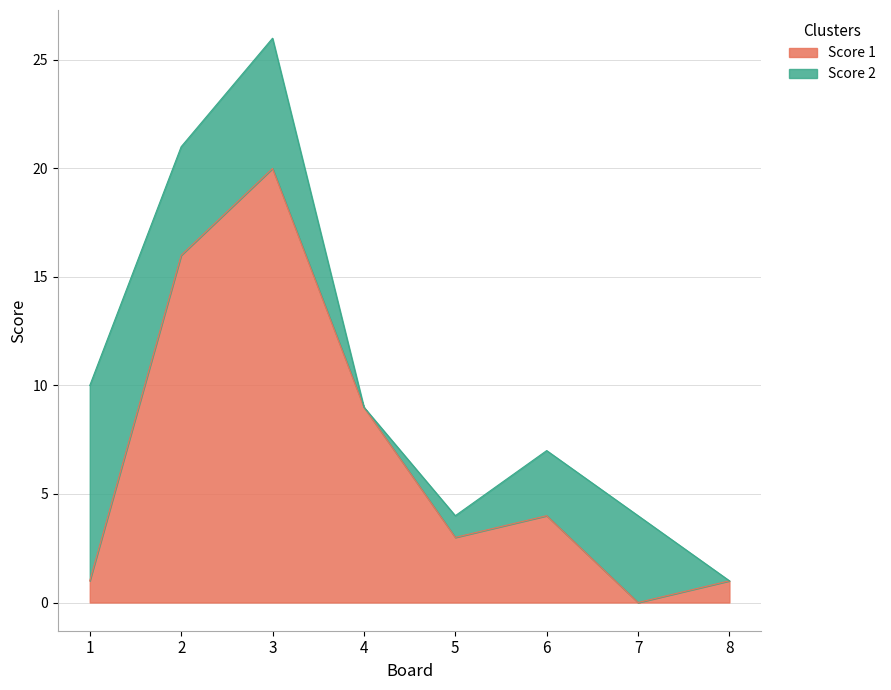

Is it true that the value at 3 is 10?

False